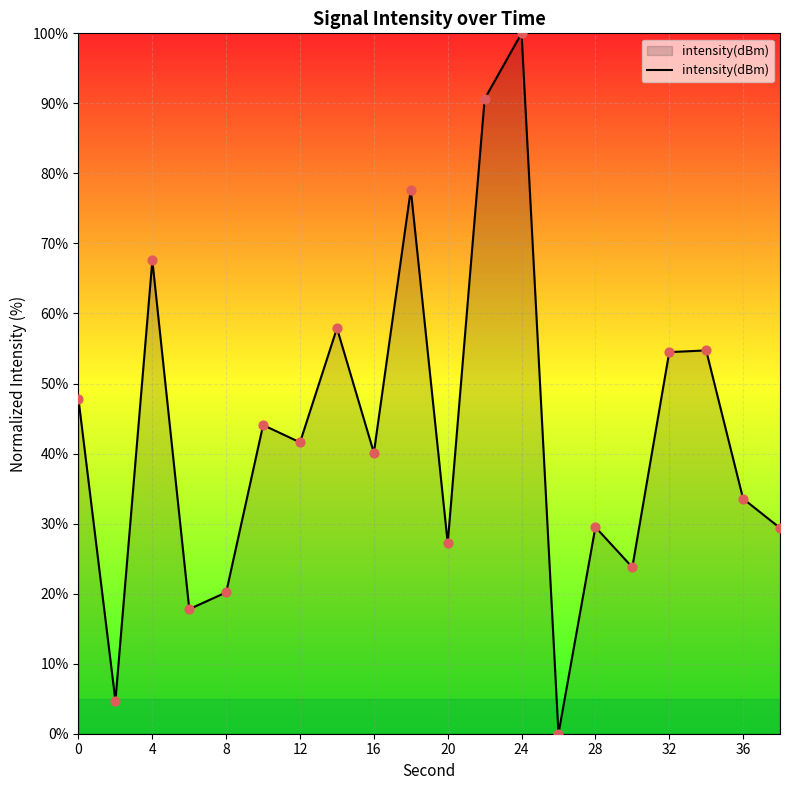

What is the greatest value displayed?

100.0